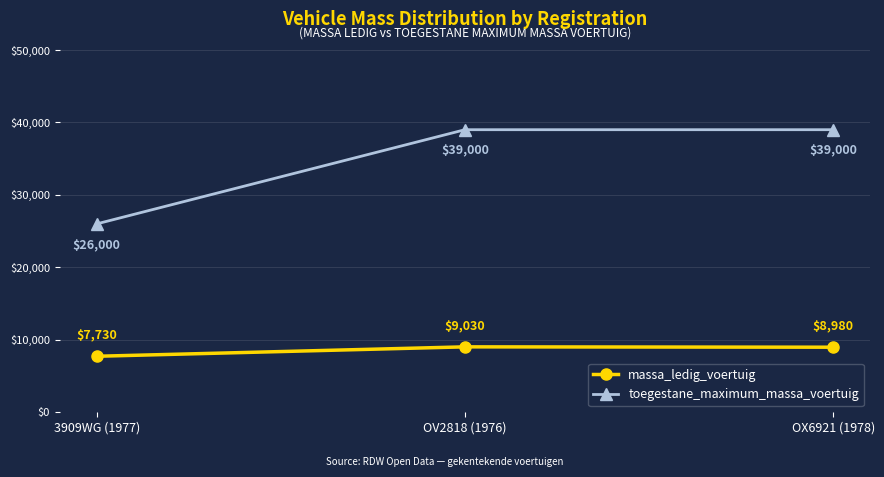

At how many categories does at least one series exceed 31720?

2